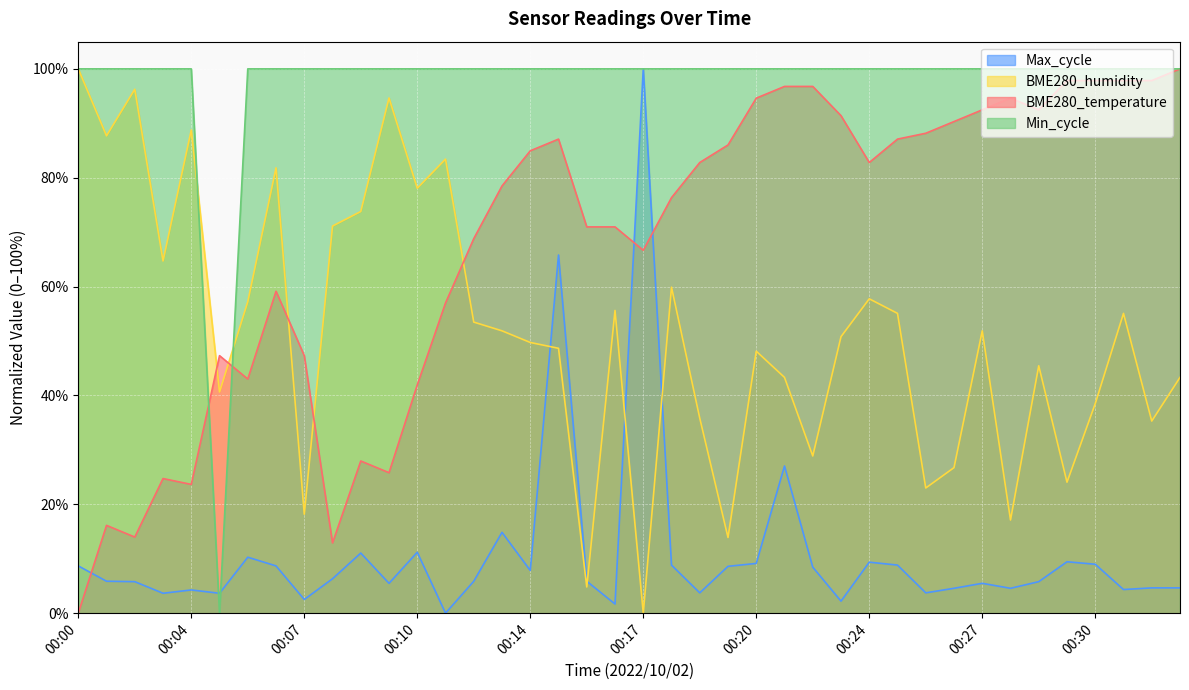

Which label corresponds to the largest value in the chart?

00:33